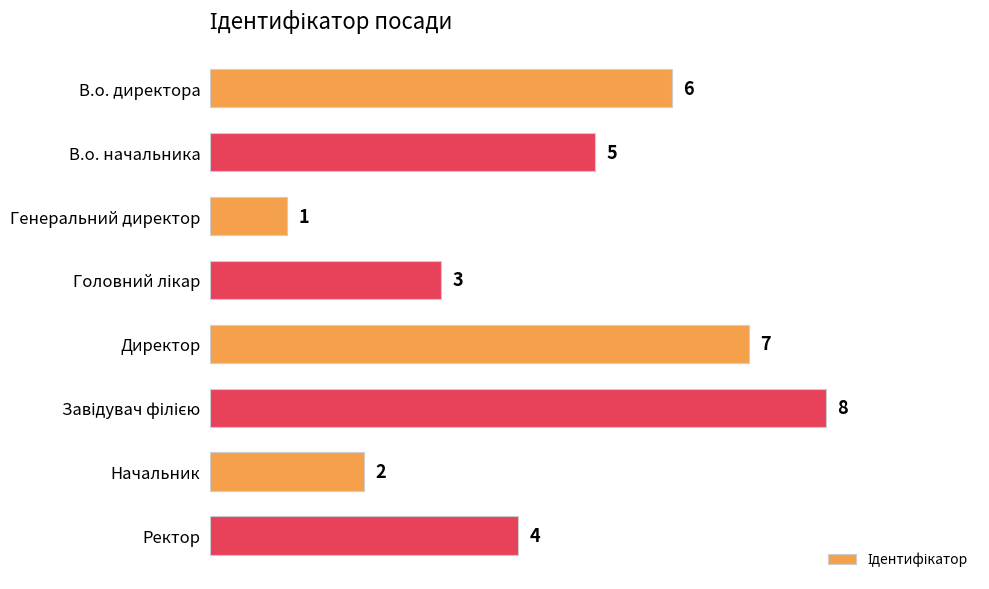

What is the change in value from В.о. директора to Генеральний директор?

-5